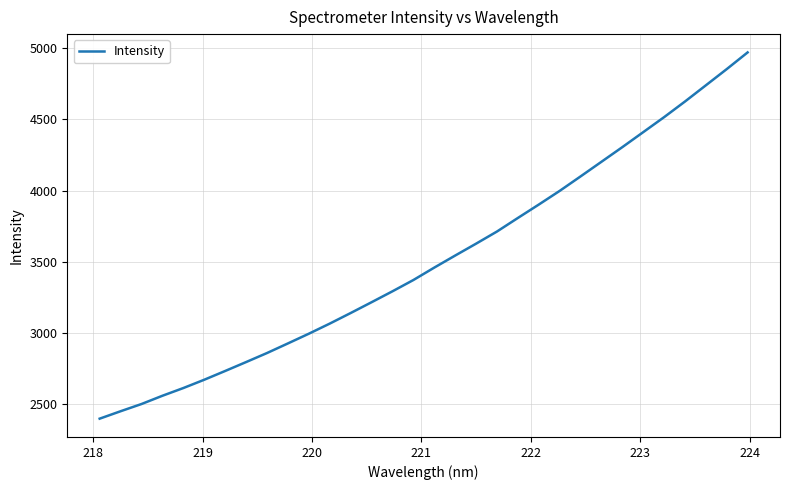

What is the difference between the maximum and minimum values?

2574.2